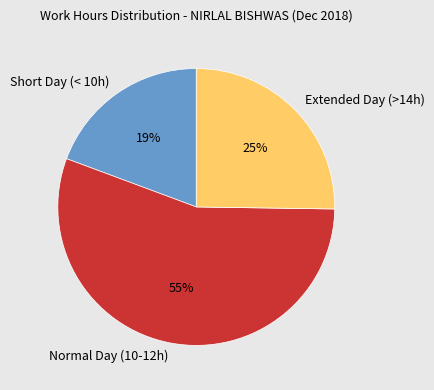

Combined, do Extended Day (>14h) and Short Day (< 10h) account for over 50%?

No